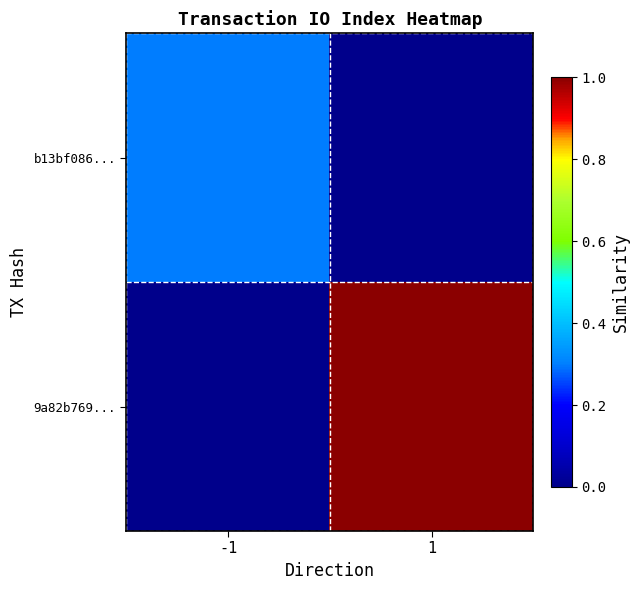

Reading left to right, extract all data points from this chart.

b13bf086...: -1=0.3	1=0.0
9a82b769...: -1=0.0	1=1.0